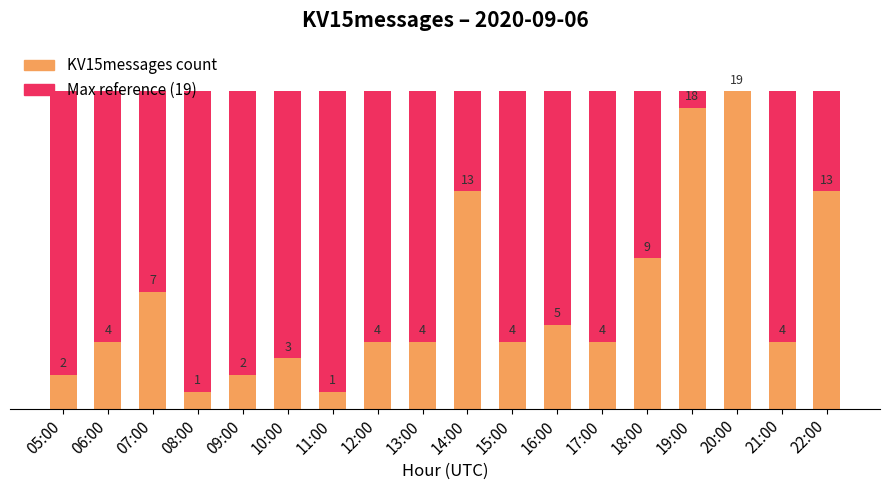

Where is KV15messages (% of max) nearest to the value 52?

18:00